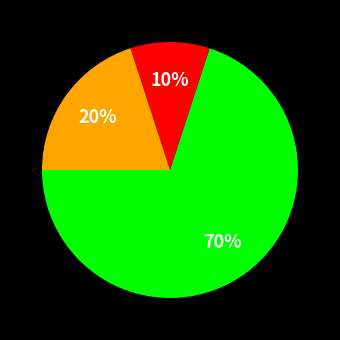

To the nearest percent, what is the difference between the largest and smallest slice percentages?

60%